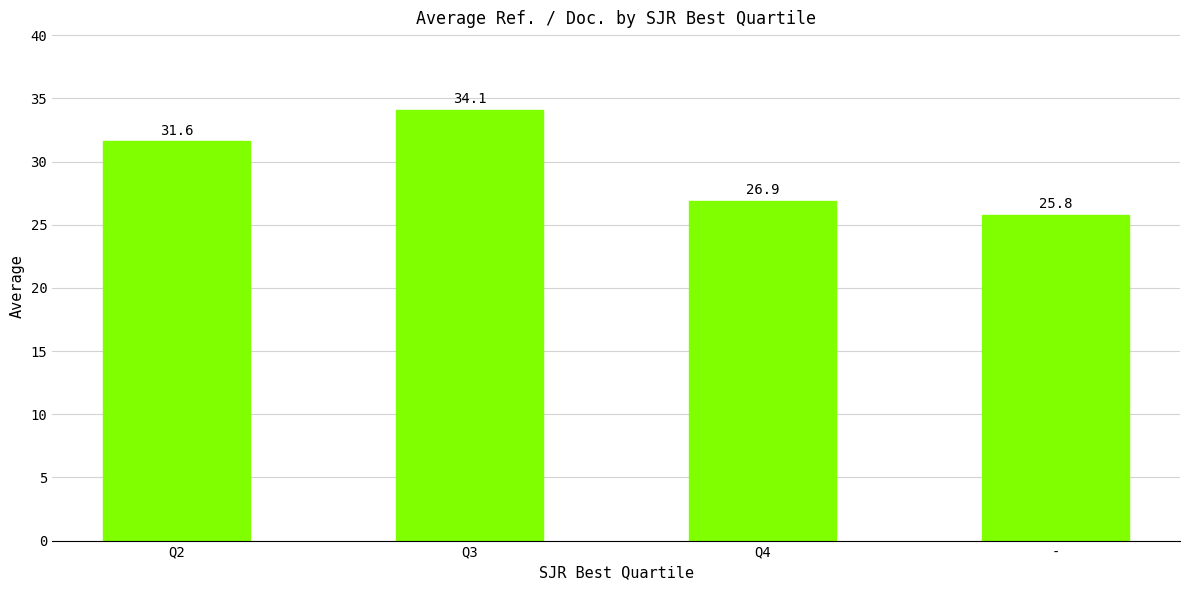

Is it true that the value at Q2 is 31.6?

True